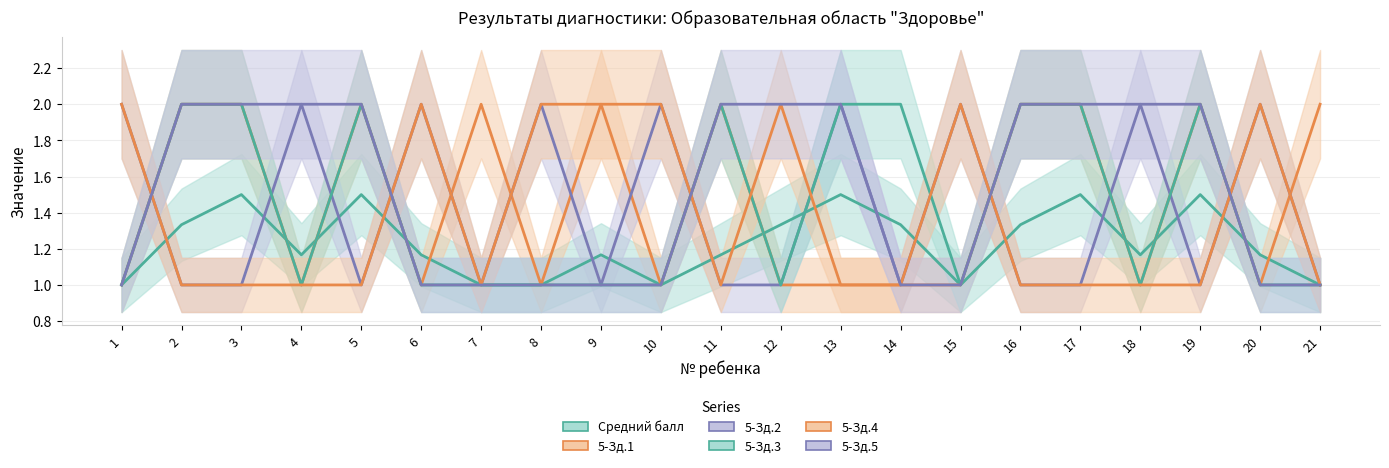

The 5-Зд.1 series shows 2.0 at 16. True or false?

True